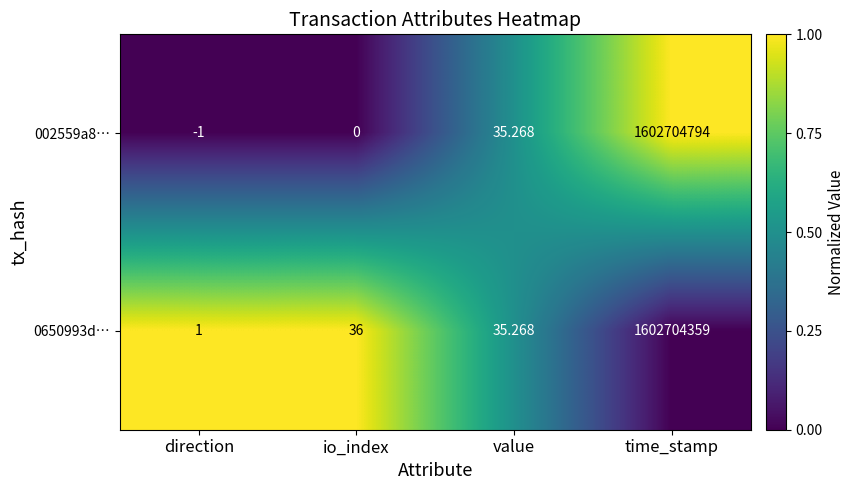

Rank the categories by 0650993d… value from lowest to highest.

direction, value, io_index, time_stamp